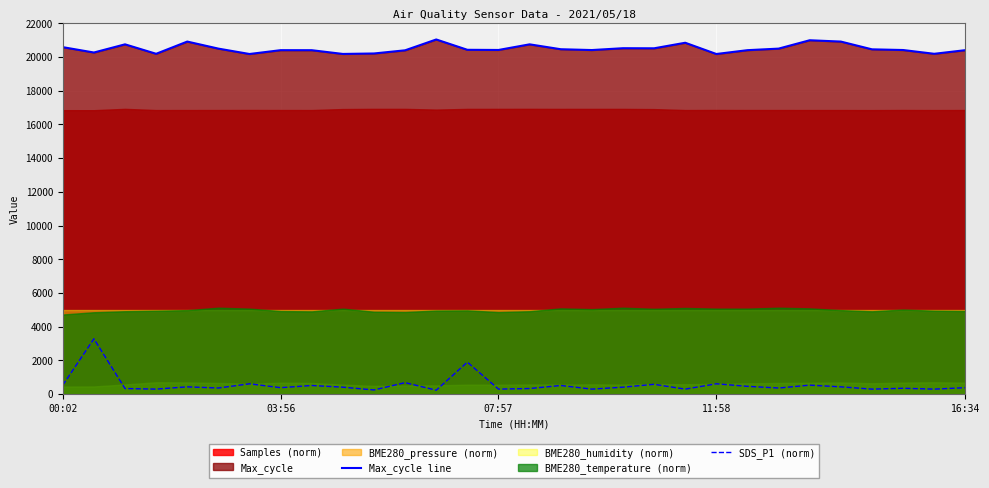

What is the sum of the Max_cycle line values at 17 and 16?

40869